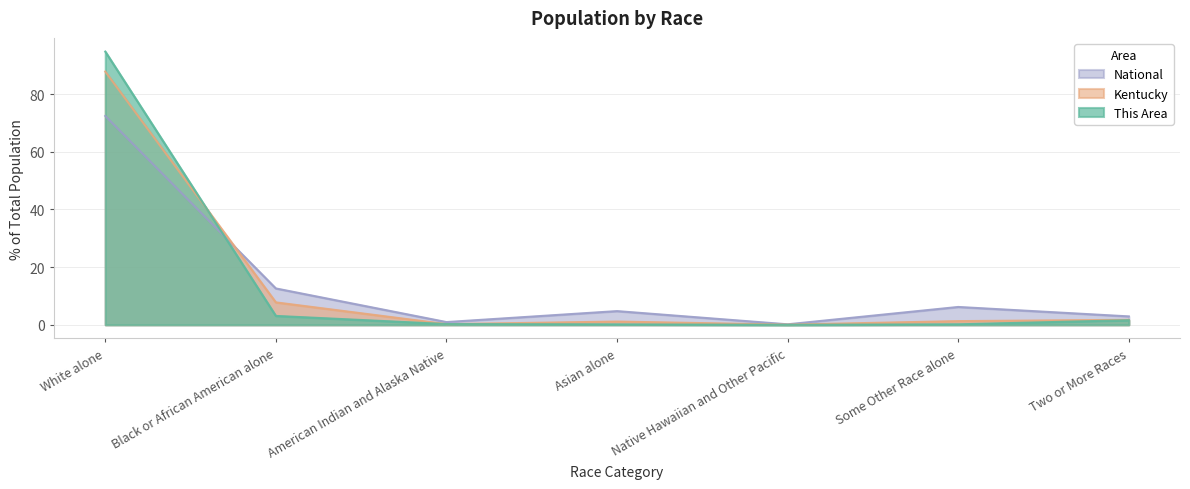

What position from the left is Black or African American alone?

2